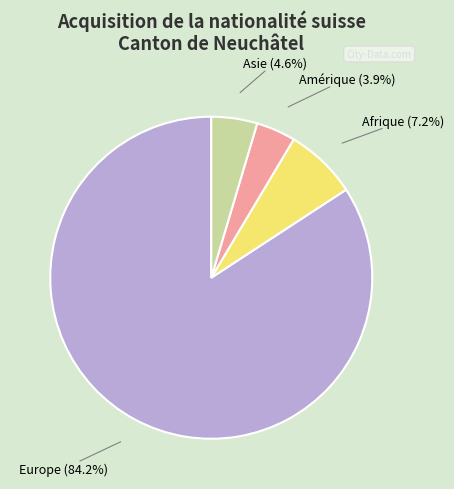

Rank the categories by value from highest to lowest.

Europe, Afrique, Asie, Amérique